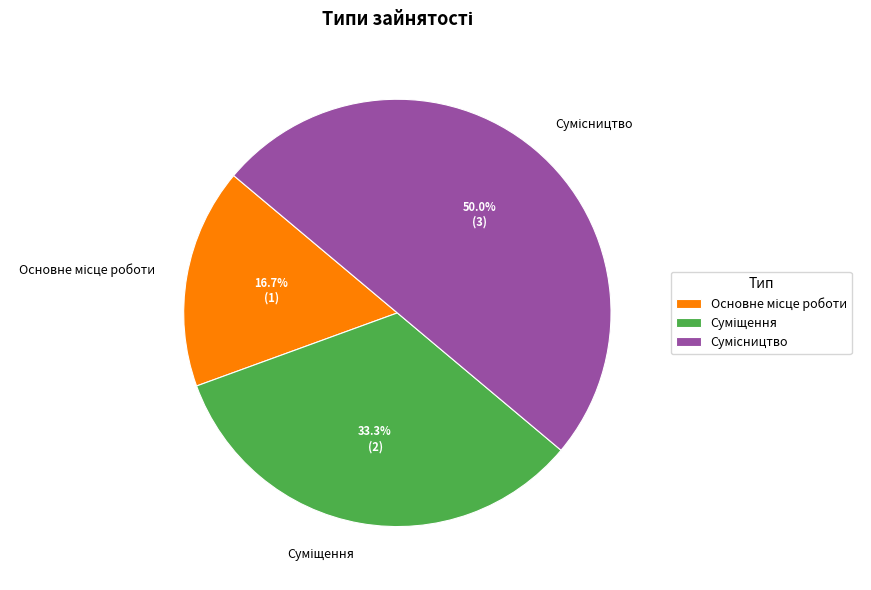

How many segments does this pie chart have?

3